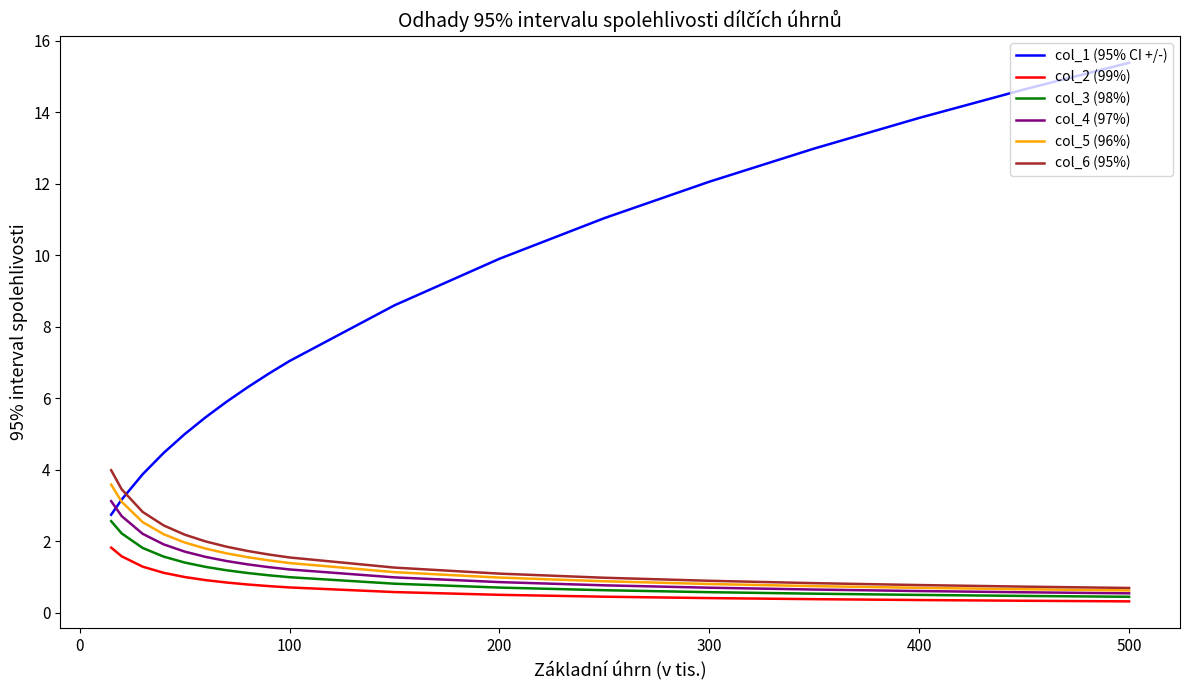

Which series has the largest range (max minus min)?

col_1 (95% CI +/-)